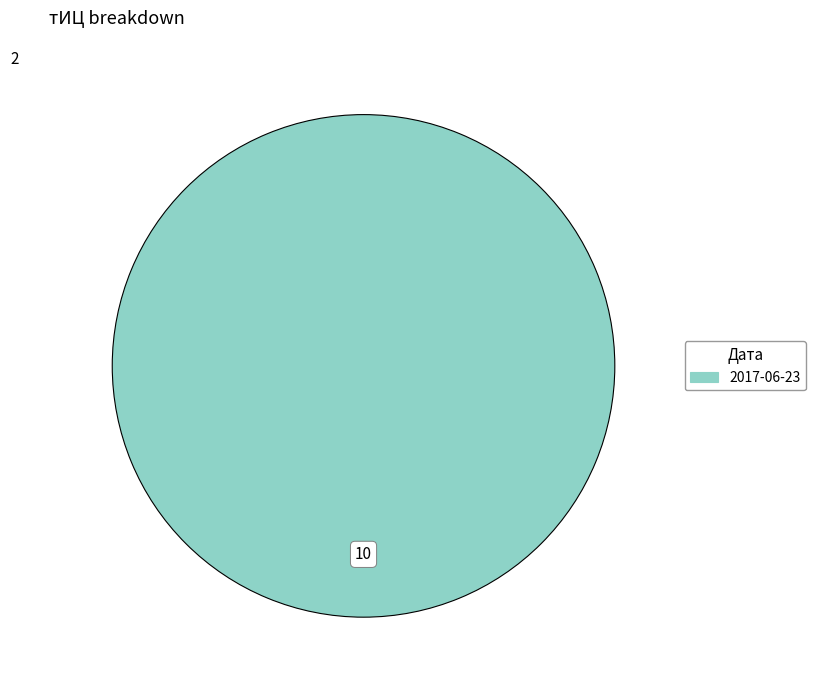

Is there a majority slice in this chart?

Yes